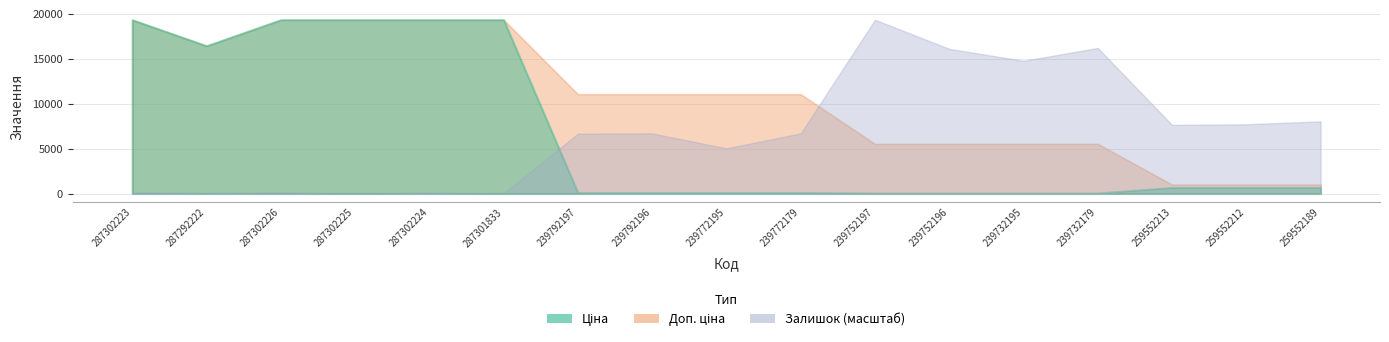

The Ціна series shows 19343.1 at 287302224. True or false?

True